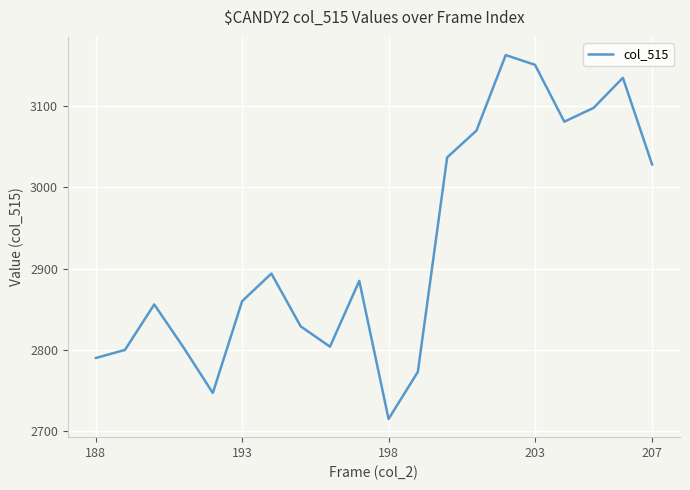

What is the difference between the maximum and minimum values?

448